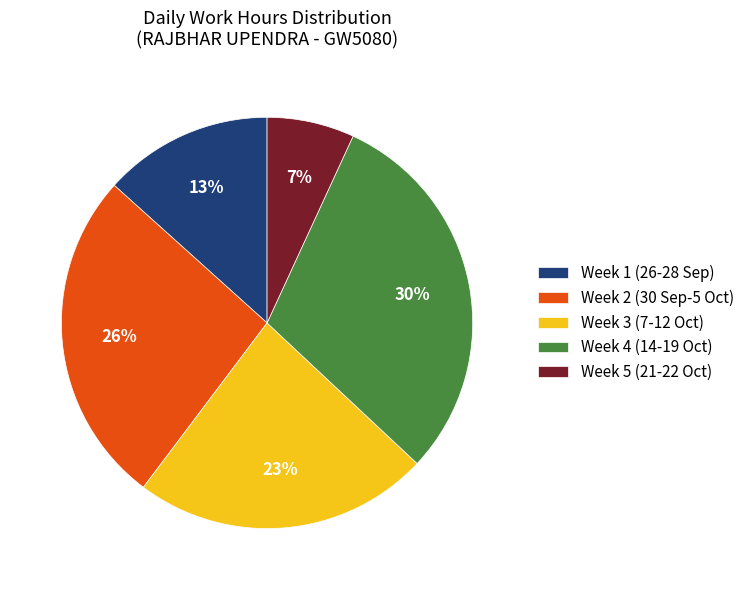

Combined, do Week 1 (26-28 Sep) and Week 5 (21-22 Oct) account for over 50%?

No